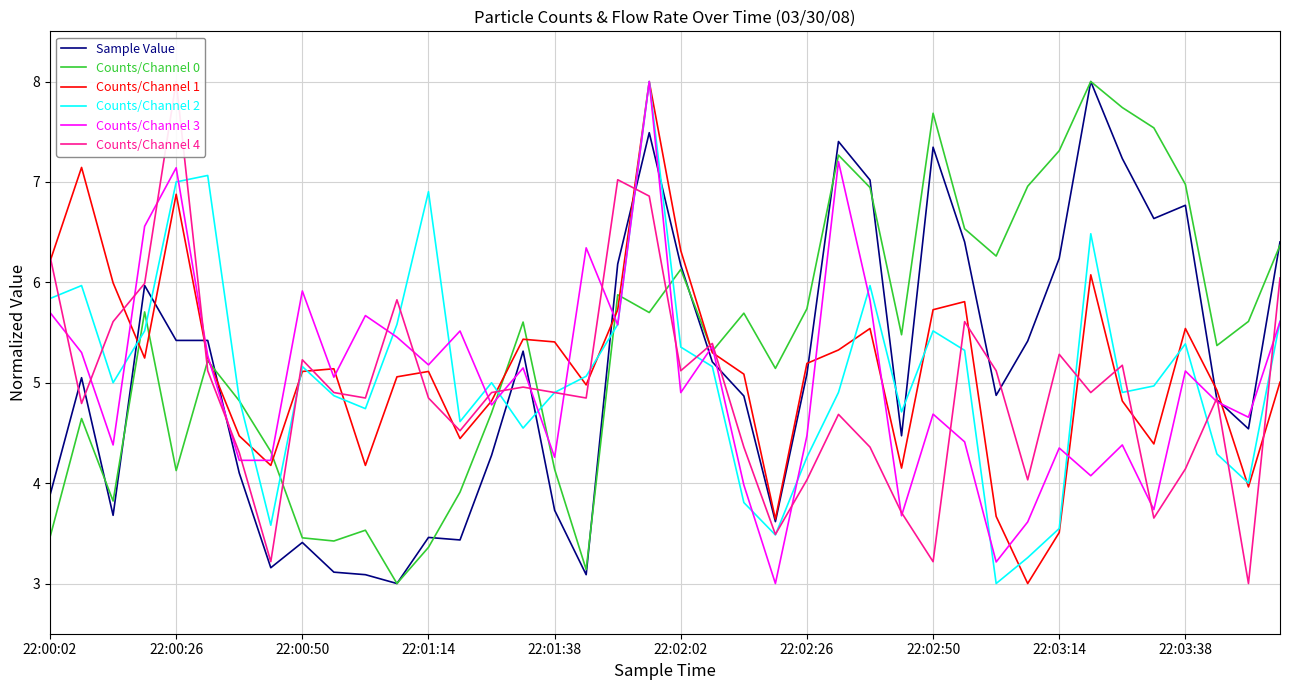

Is this an area chart (filled region under the line)?

No